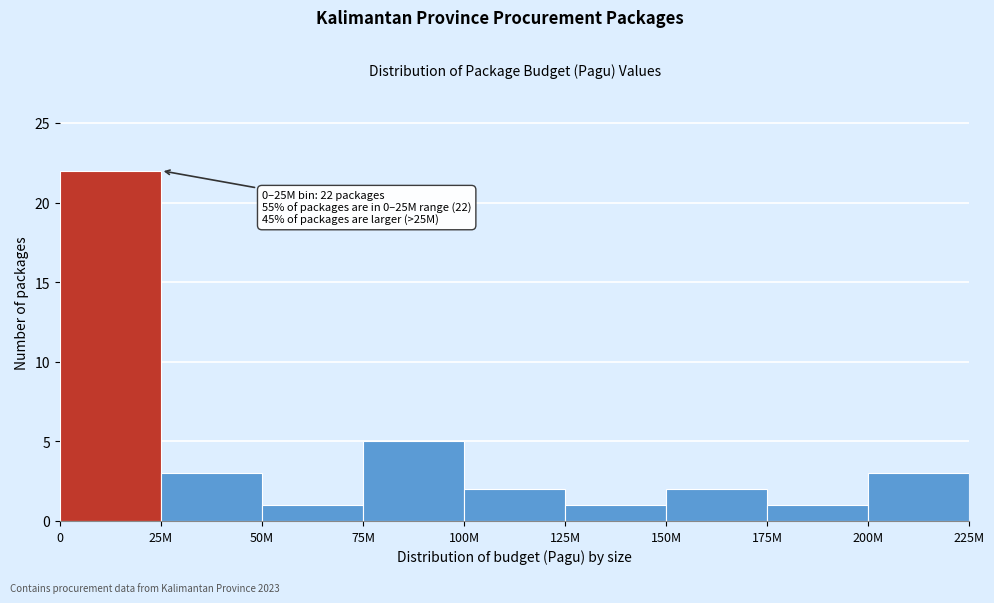

Reading left to right, list all the values displayed in this chart.

0=22	25M=3	50M=1	75M=5	100M=2	125M=1	150M=2	175M=1	200M=3